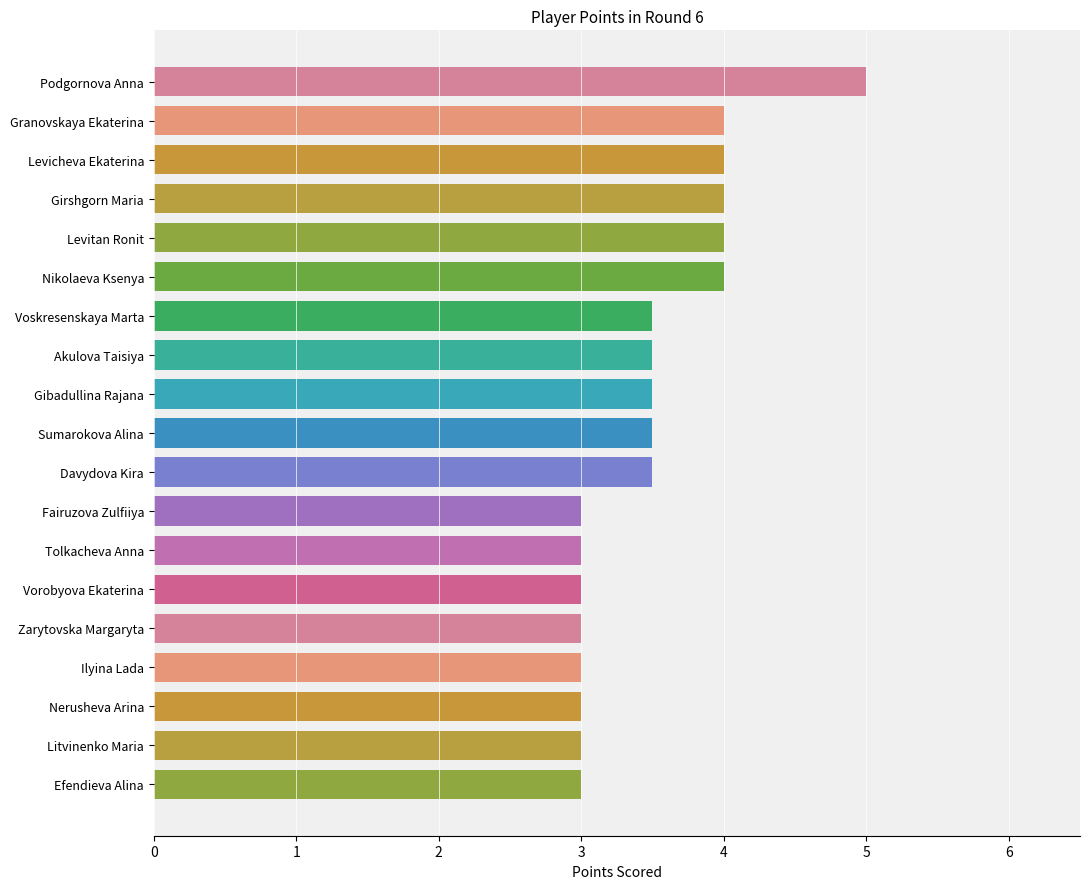

At which label is the value closest to 4?

Granovskaya Ekaterina